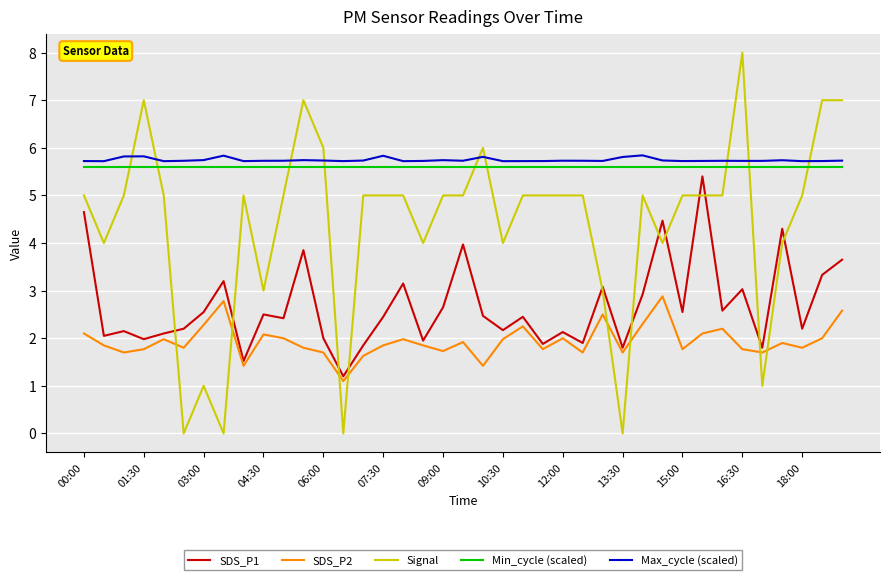

What is the greatest value displayed?

8.0